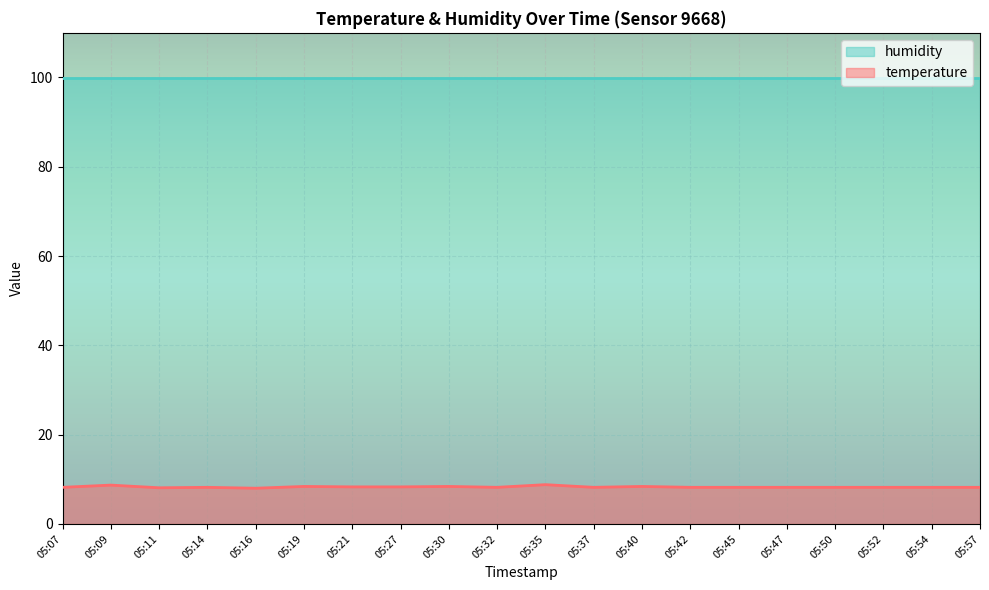

True or false: the data shows 4.5 at 05:40.

False